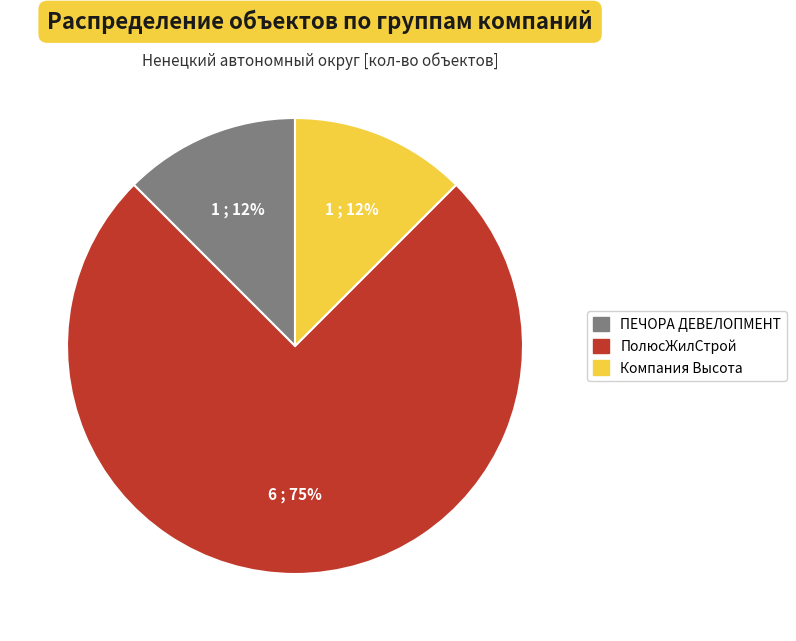

Count the number of slices in the pie.

3